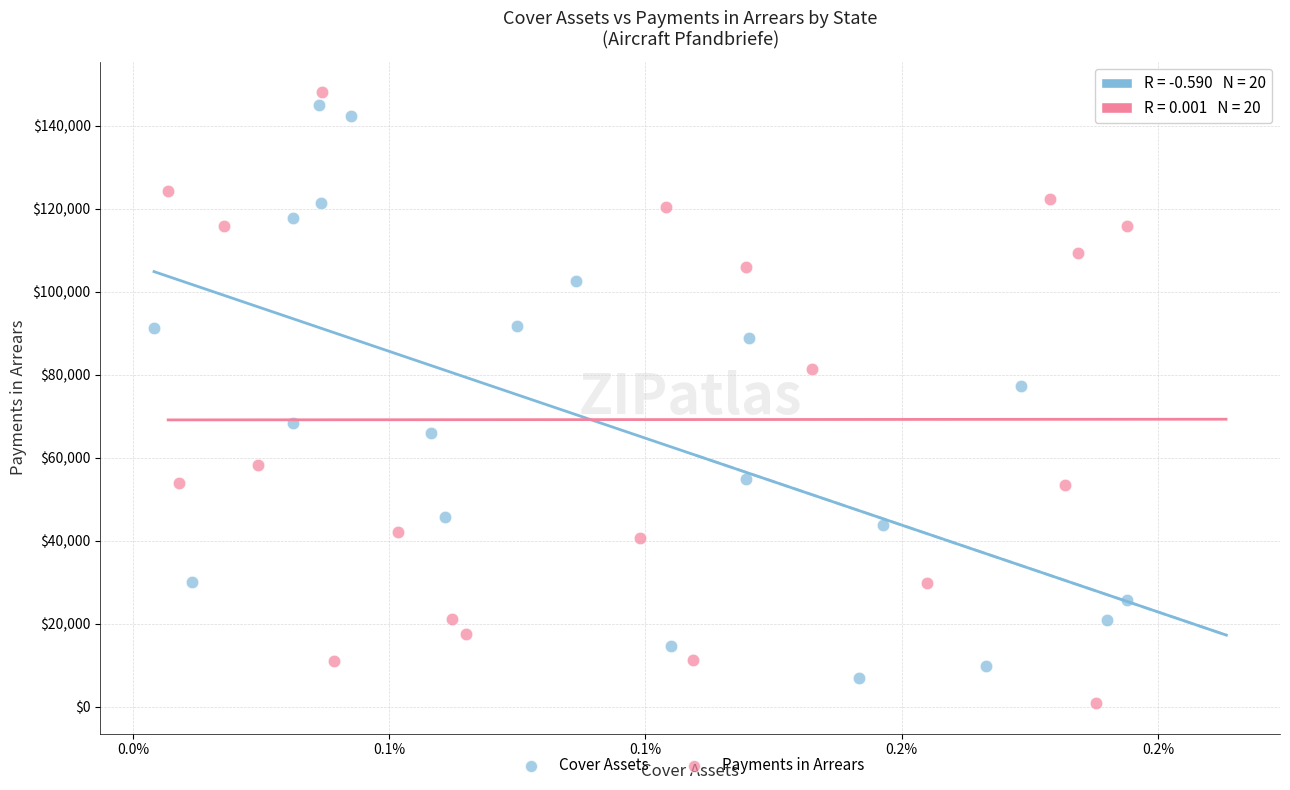

What are all the series names shown in the legend?

Cover Assets, Payments in Arrears